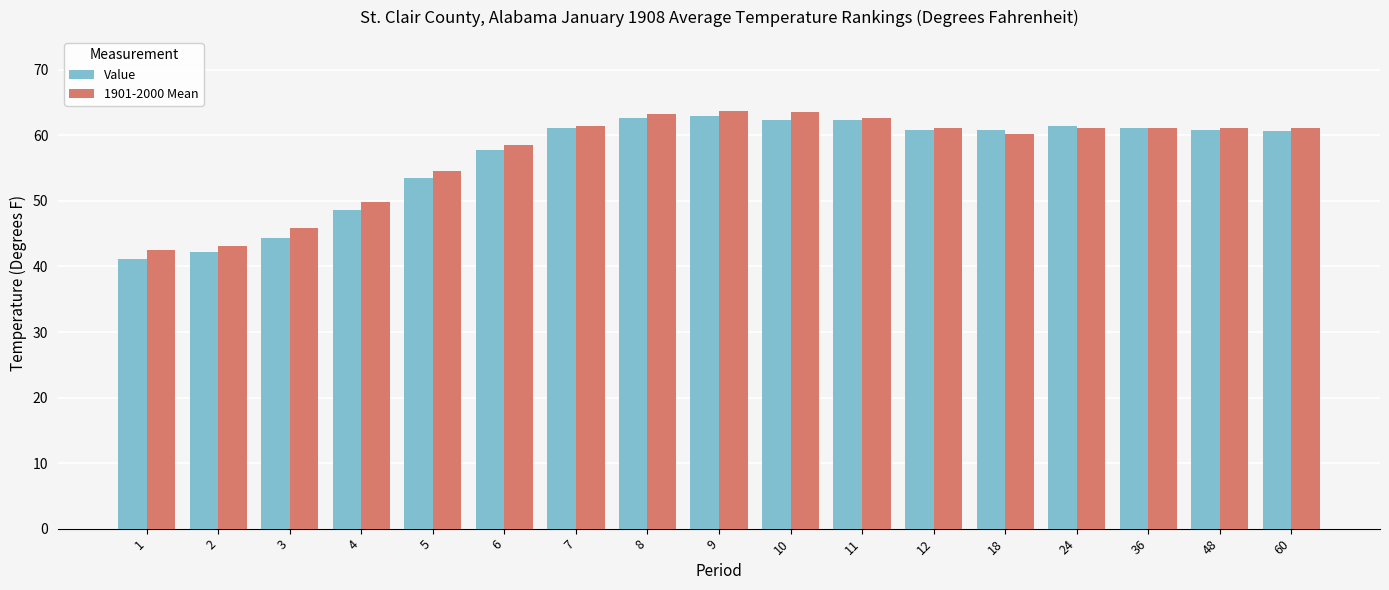

What is the difference between the 1901-2000 Mean values at 8 and 48?

2.1